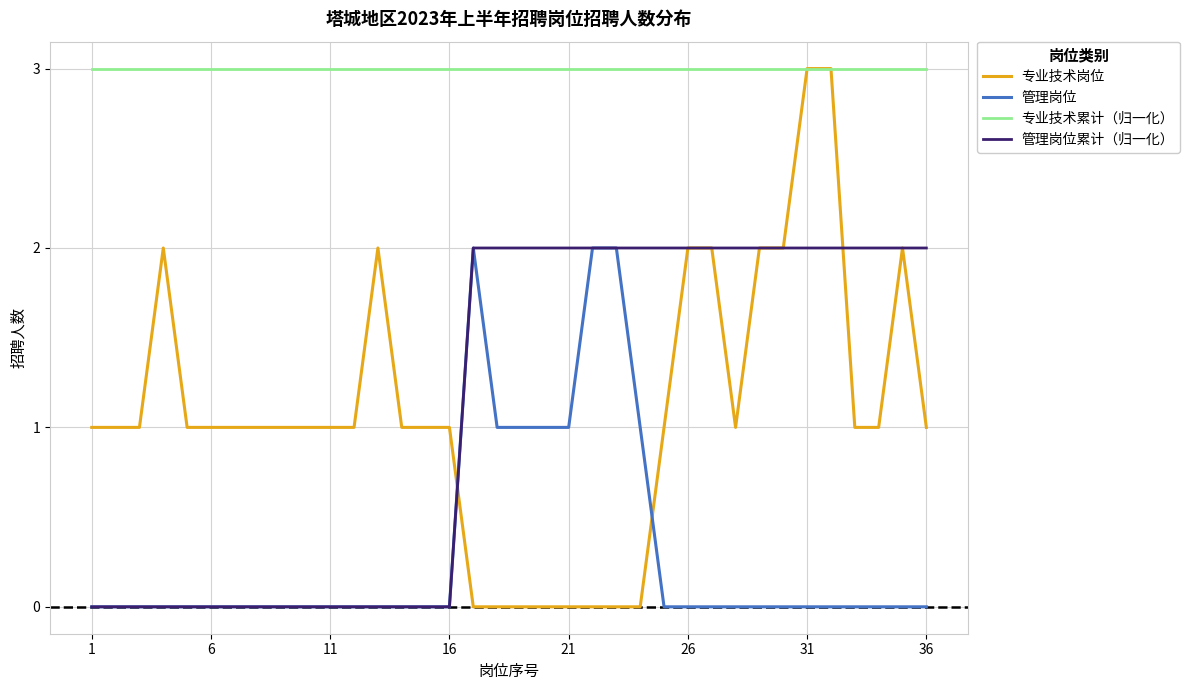

True or false: 管理岗位 and 专业技术累计（归一化） intersect in this chart.

False